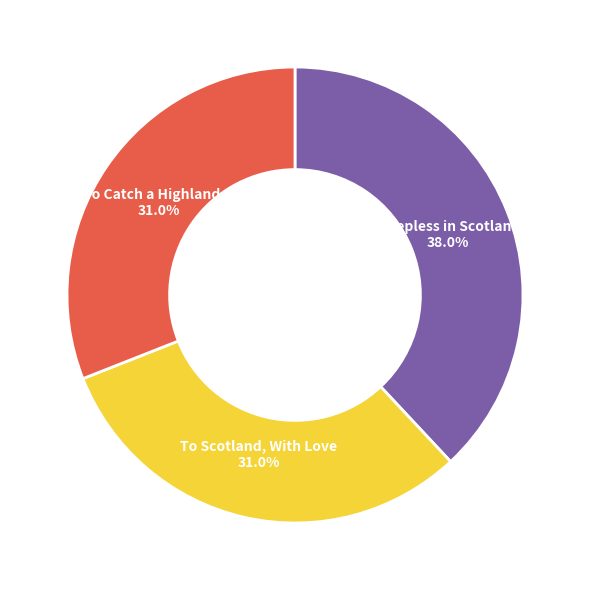

Which category has the biggest portion of the pie?

Sleepless in Scotland